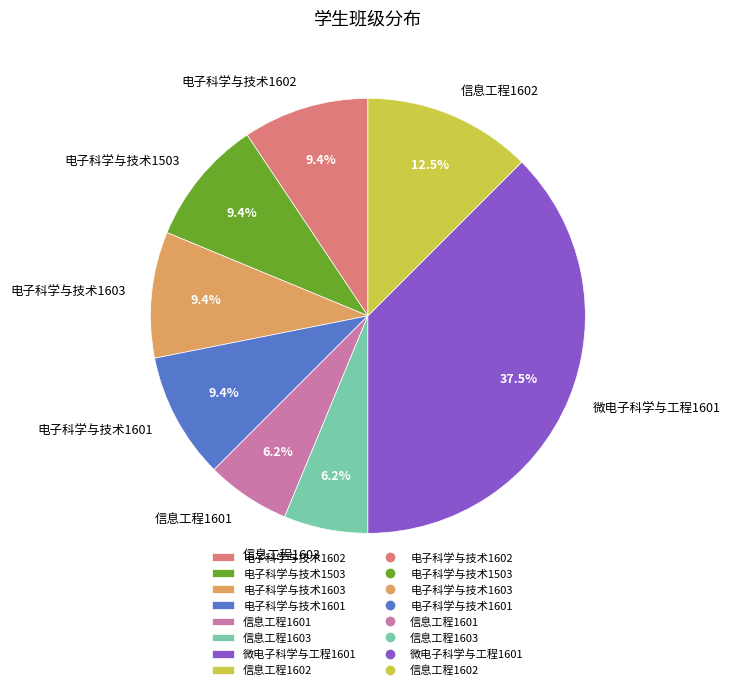

How many segments does this pie chart have?

8